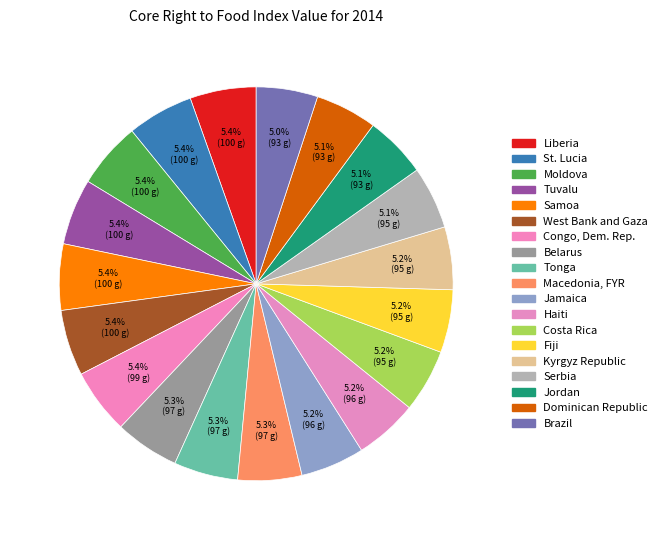

How many segments does this pie chart have?

19